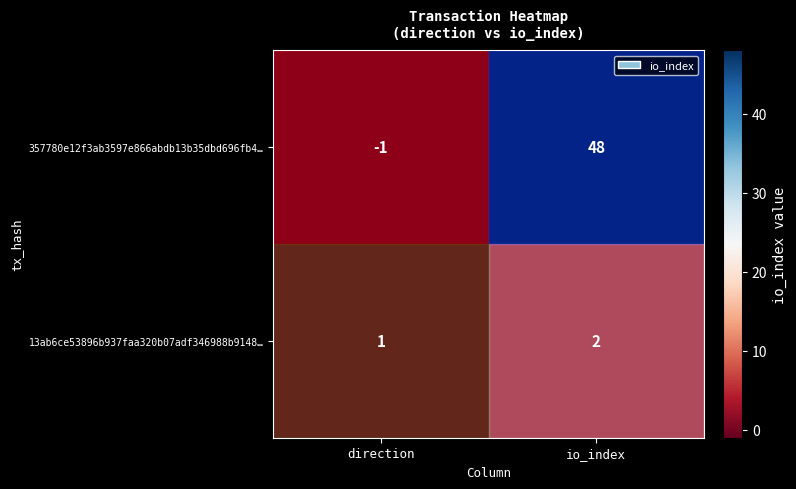

At which category is the sum across all series the highest?

io_index